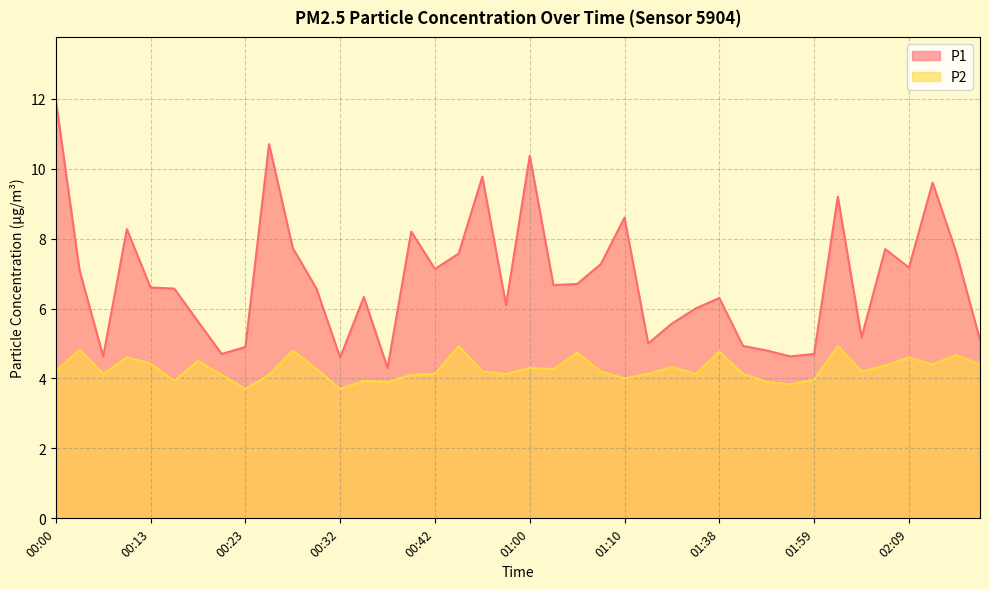

What are all the series names shown in the legend?

P1, P2